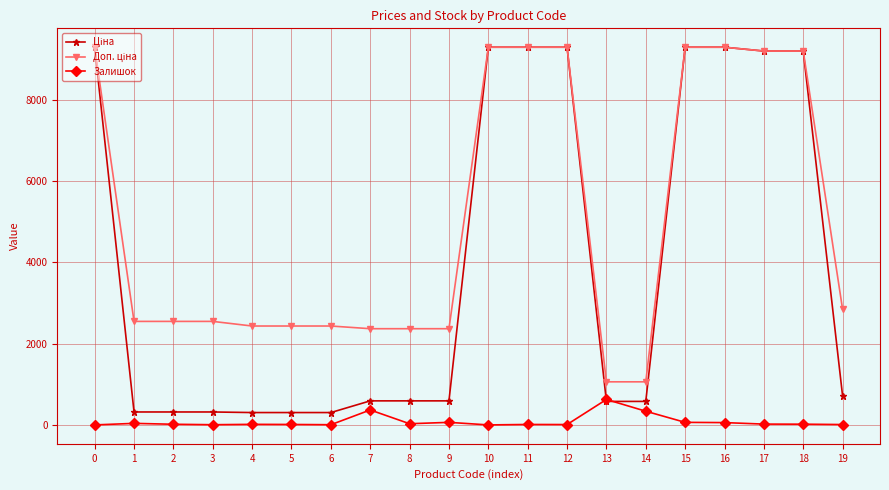

What is the highest value of the Залишок series?

626.0